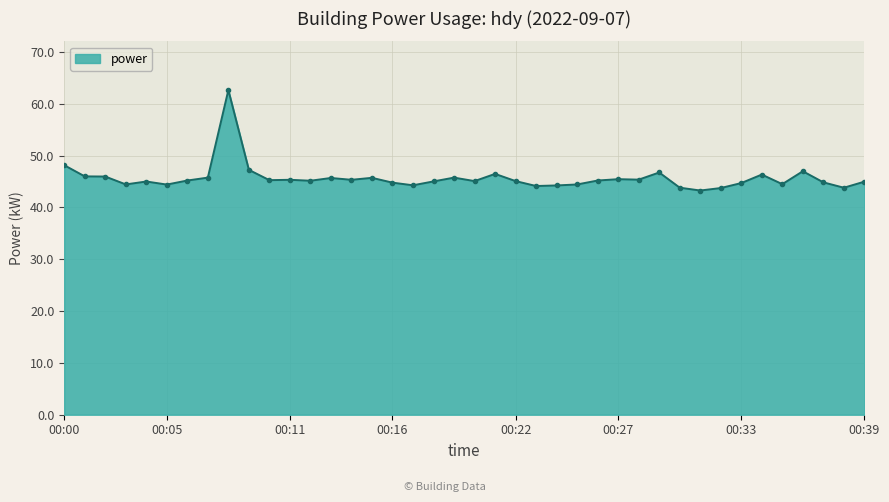

True or false: there are more than 0 points higher than both neighbors.

True